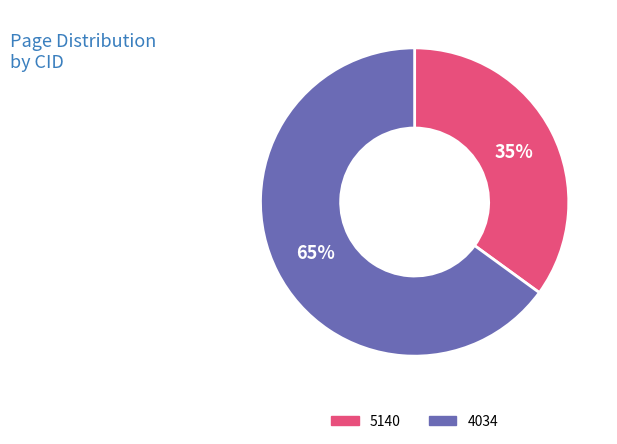

How many slices are in this pie chart?

2